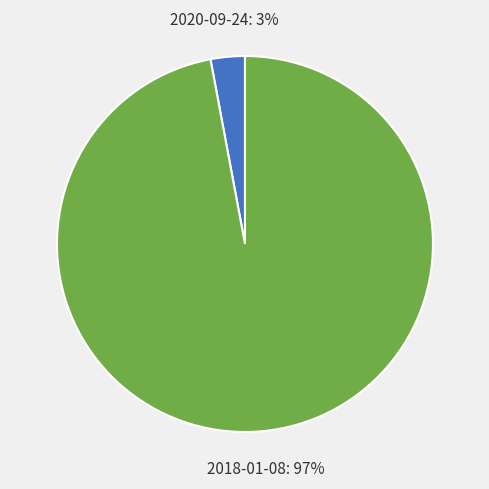

Is there a majority slice in this chart?

Yes